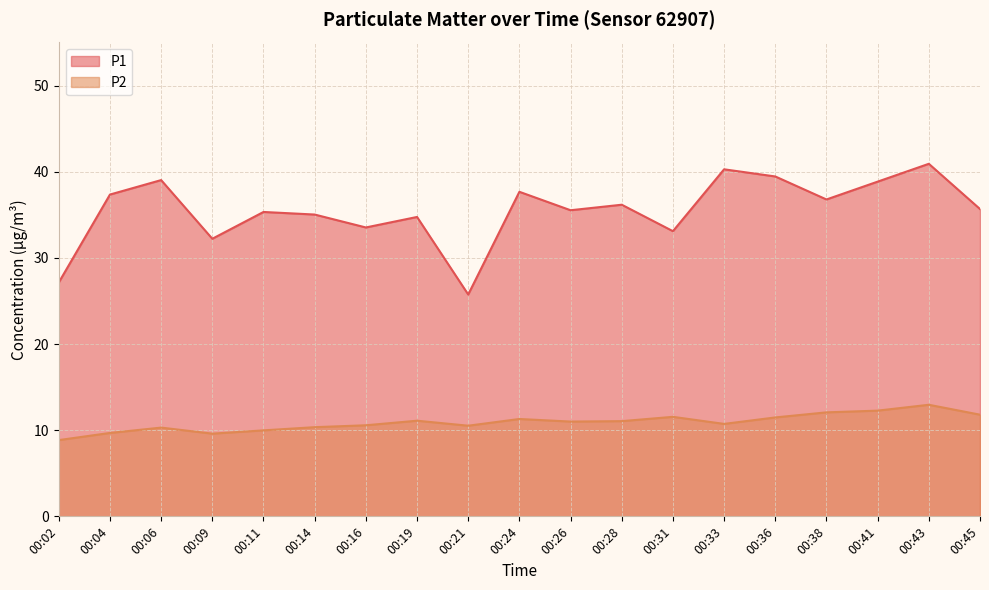

Does the chart display data point markers on the line(s)?

No